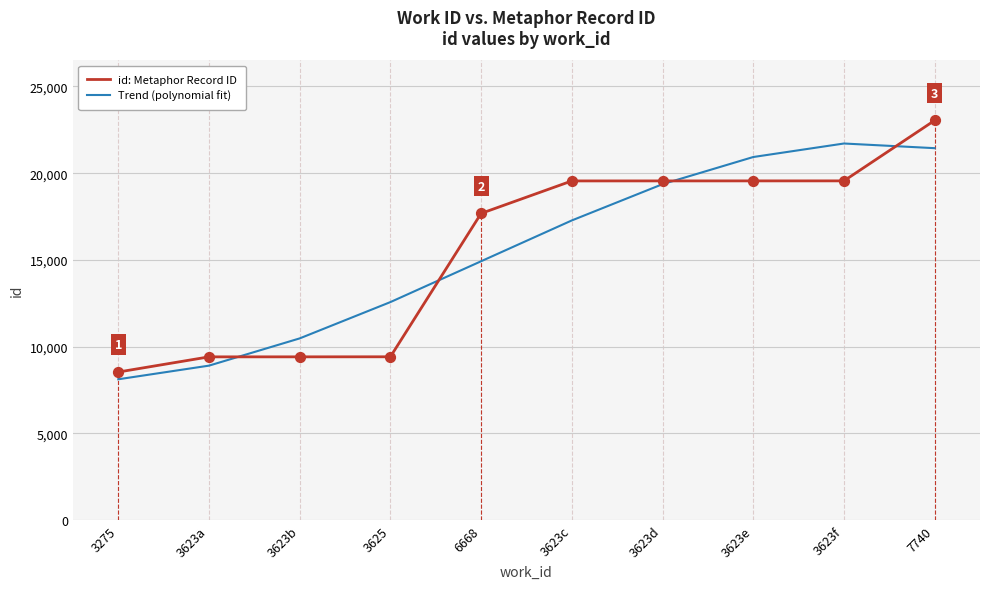

Between 3275 and 7740, which series saw the biggest shift?

id: Metaphor Record ID